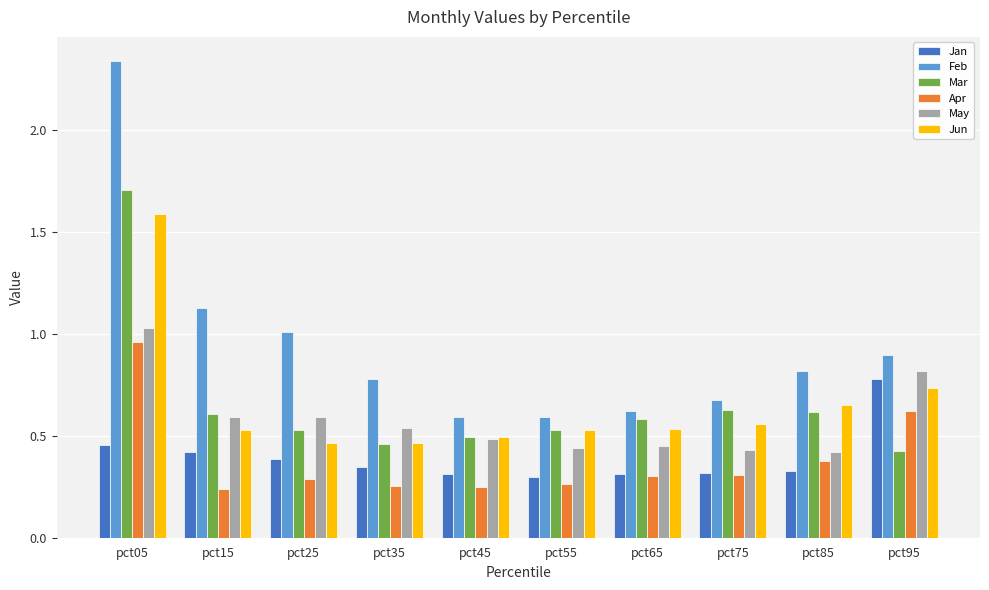

Does the chart contain any negative values?

No